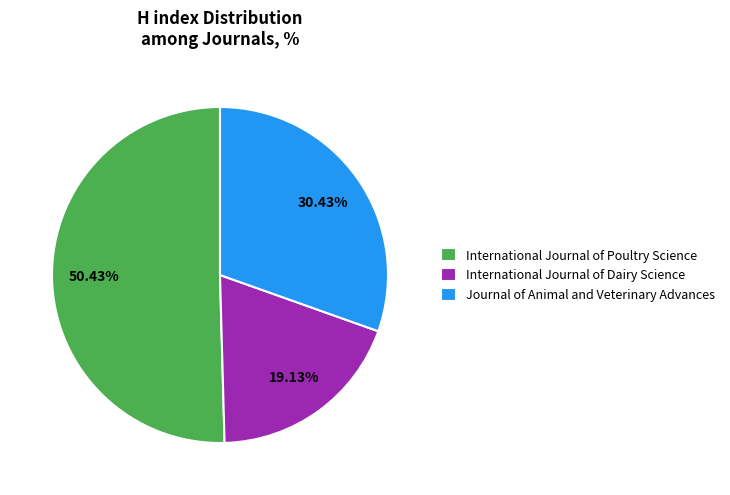

To the nearest percent, what percentage of the pie is International Journal of Dairy Science?

19%